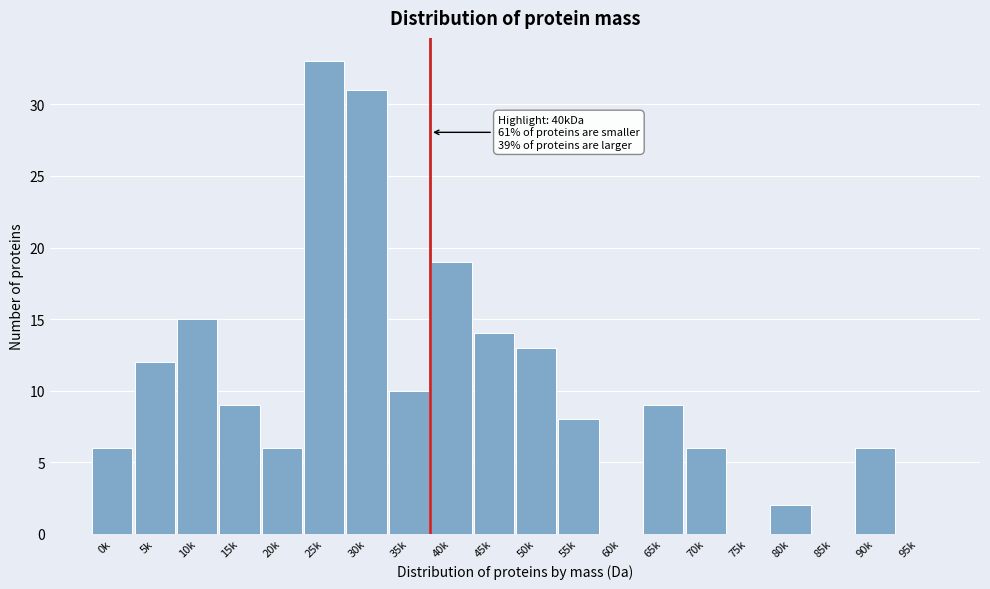

Reading left to right, extract all data points from this chart.

0k=6	5k=12	10k=15	15k=9	20k=6	25k=33	30k=31	35k=10	40k=19	45k=14	50k=13	55k=8	60k=0	65k=9	70k=6	75k=0	80k=2	85k=0	90k=6	95k=0